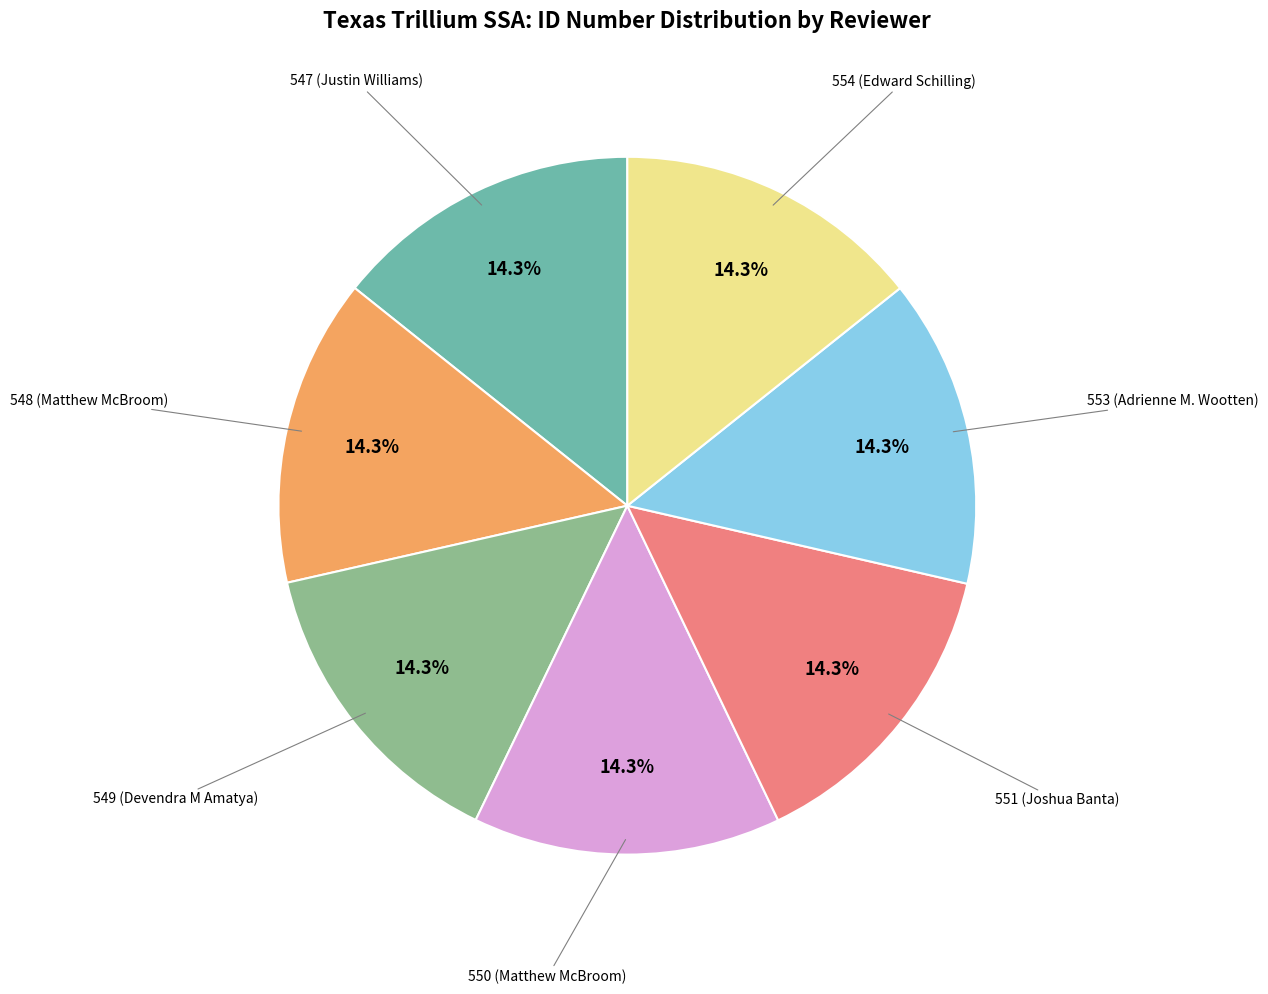

Is it true that 549 (Devendra M Amatya) is 14% of the pie?

True